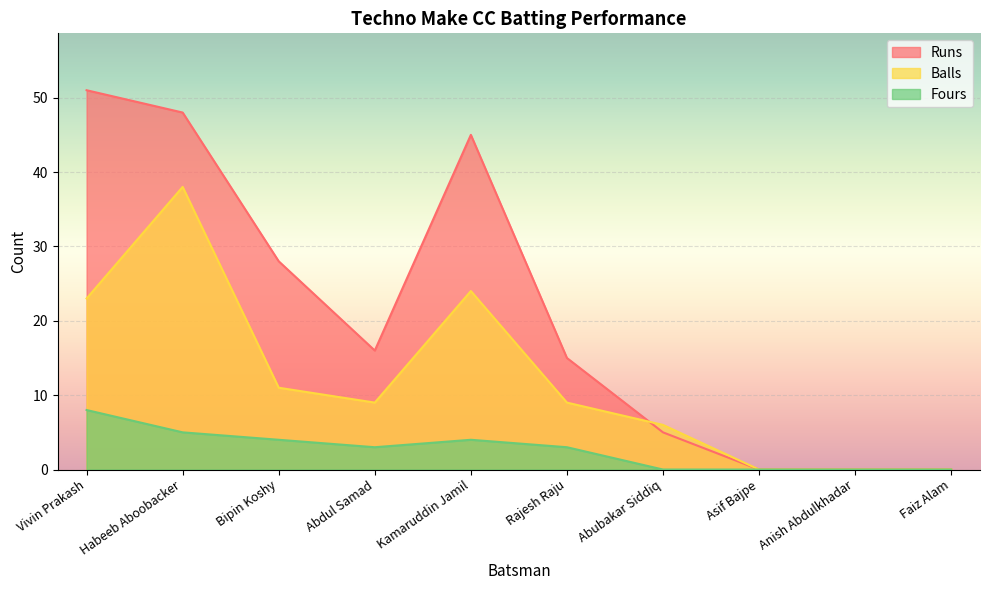

Is it true that Fours equals 4 at Bipin Koshy?

True